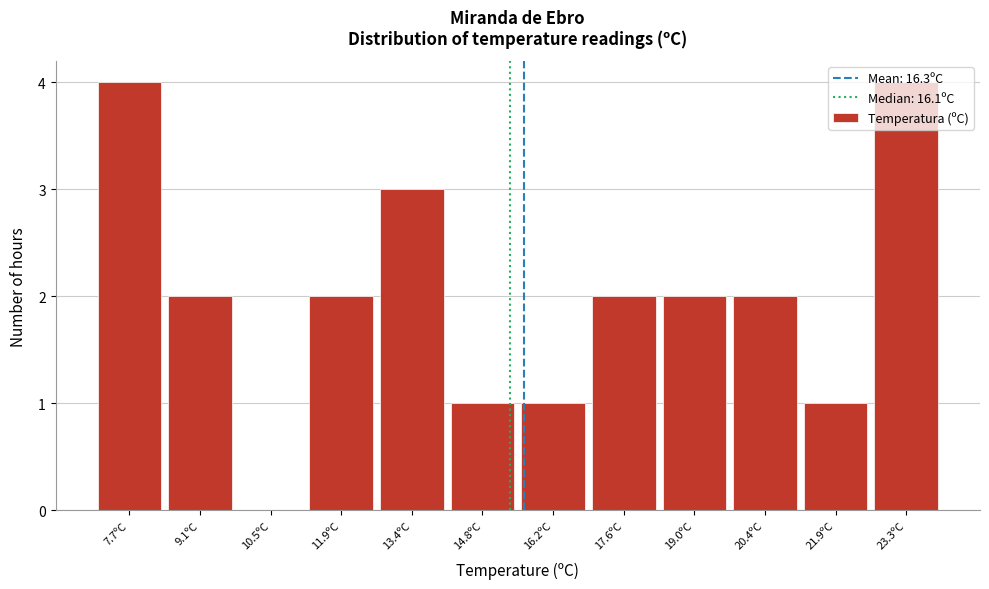

The chart shows a value of 2 at 17.6ºC. True or false?

True